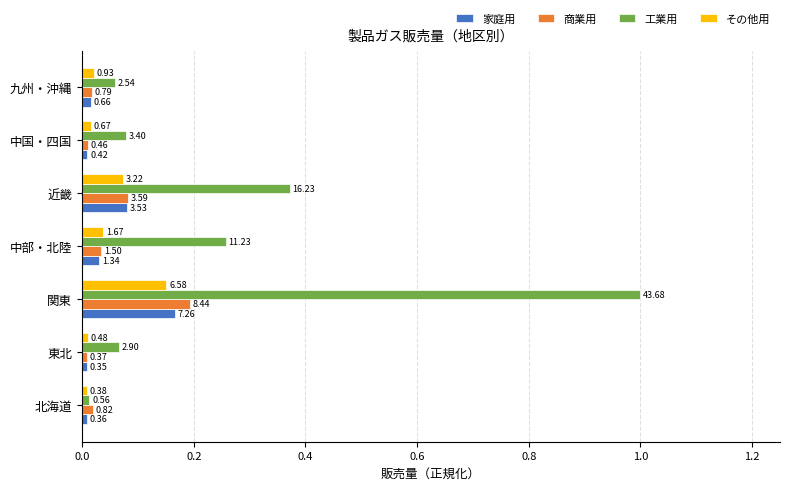

What are all the series names shown in the legend?

家庭用, 商業用, 工業用, その他用